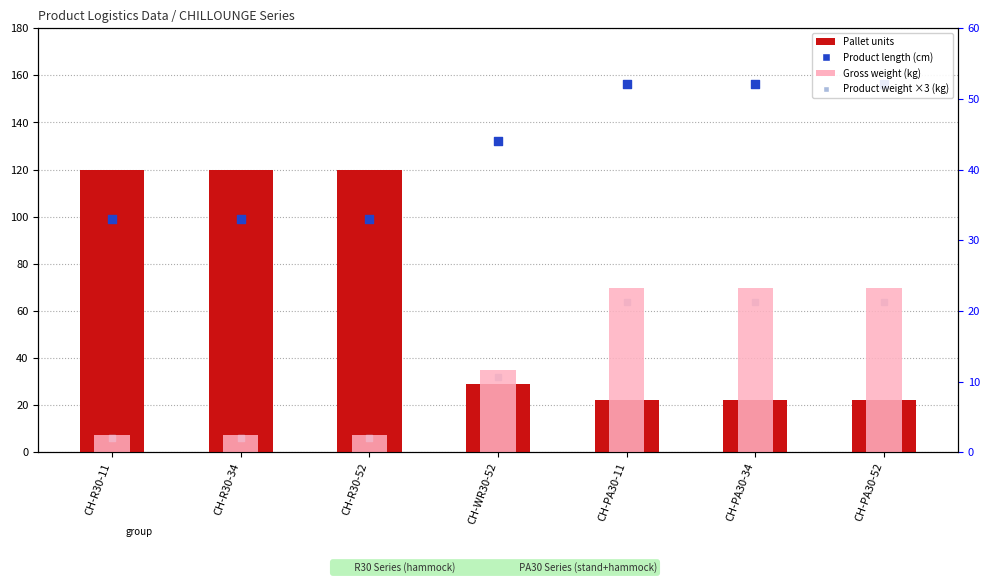

What is the total value across all series at CH-PA30-11?

265.7